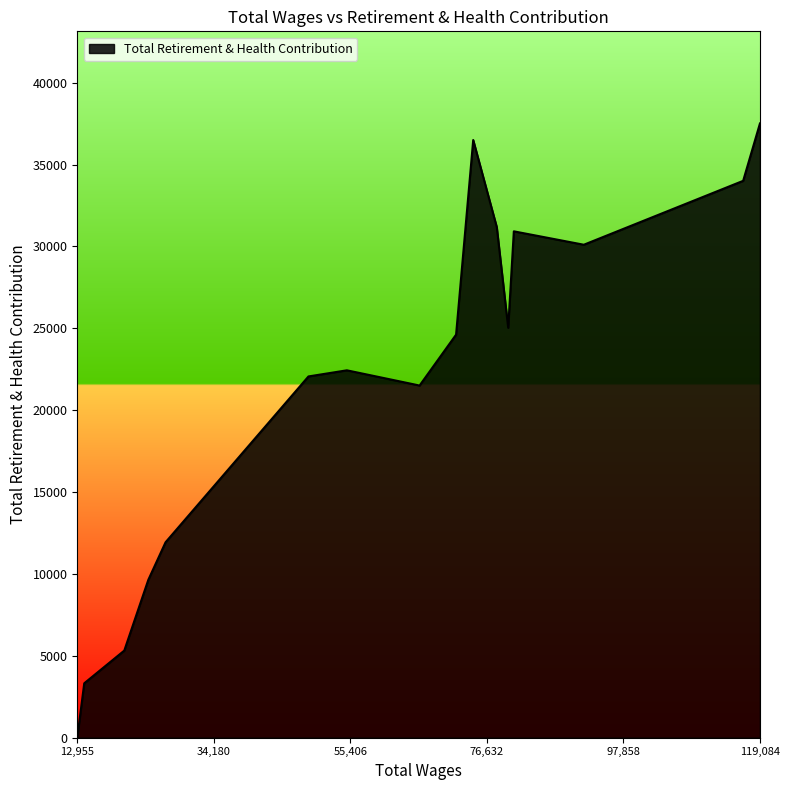

What is the greatest value displayed?

37511